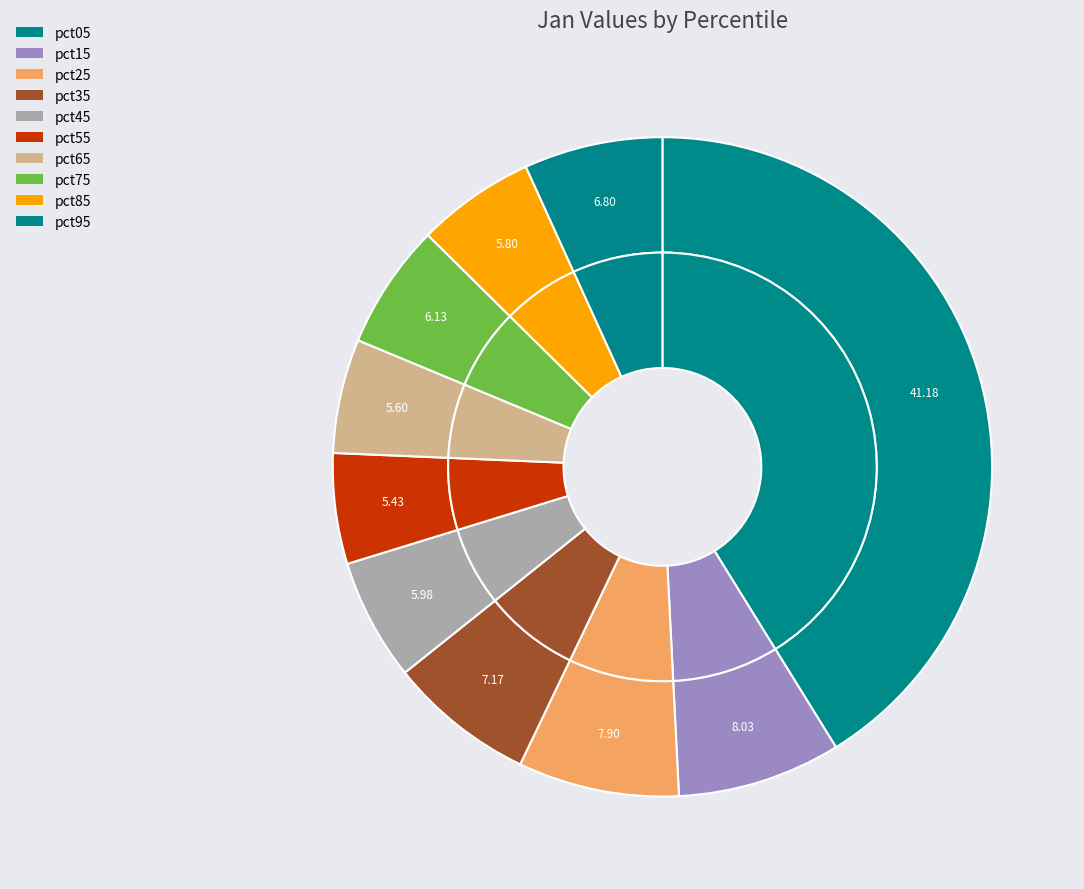

Rank the categories by value from lowest to highest.

pct55, pct65, pct85, pct45, pct75, pct95, pct35, pct25, pct15, pct05